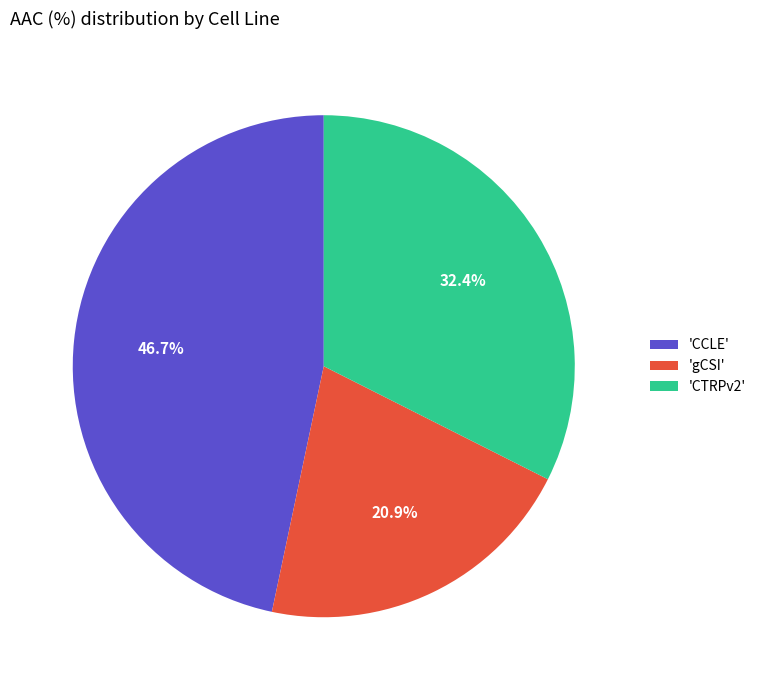

How many slices are in this pie chart?

3